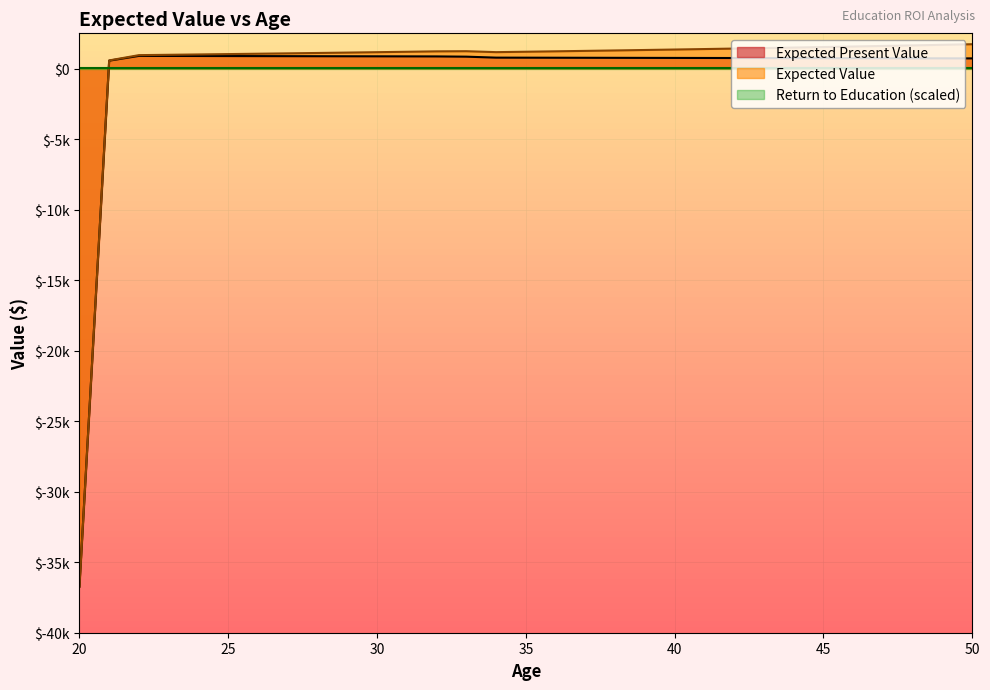

What is the value of the Expected Present Value point at the 2nd from the left?

562.6